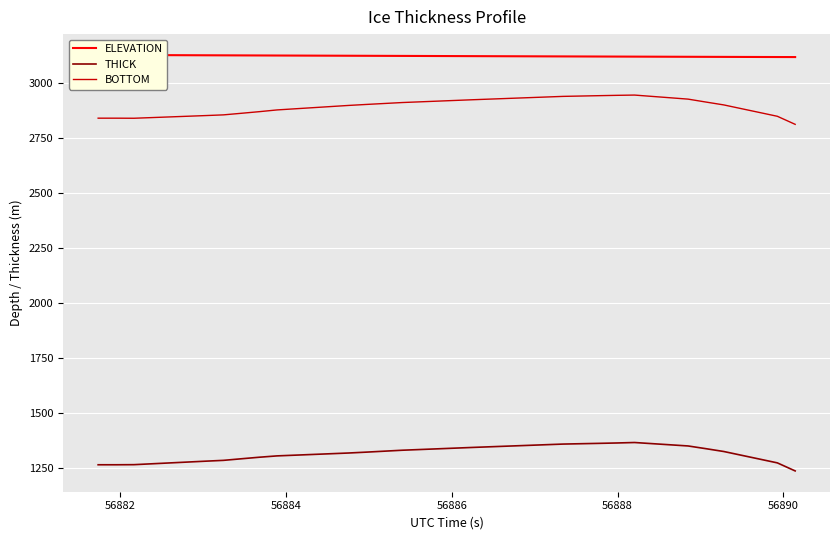

Which series has the widest spread of values?

BOTTOM